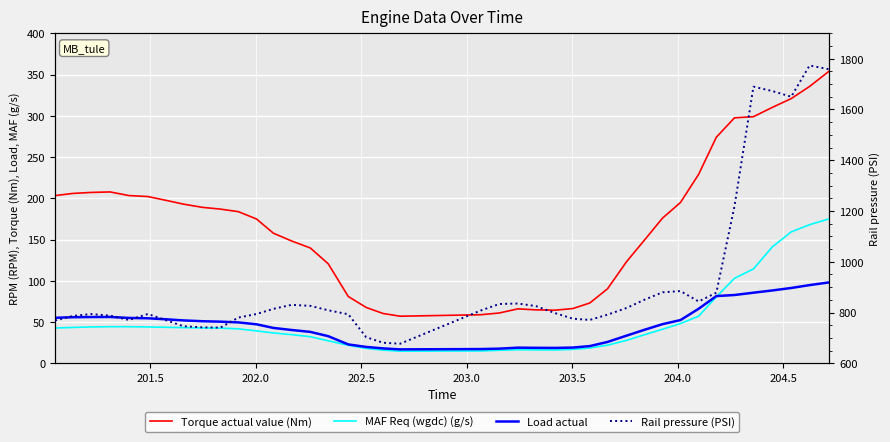

Reading right to left, list all the values displayed in this chart.

Torque actual value (Nm): 354.1	335.5	320.8	310.1	298.9	297.5	274.0	229.0	194.9	176.0	149.6	123.4	90.3	73.1	66.4	64.4	64.8	66.0	61.0	58.9	57.1	60.4	67.7	81.0	120.6	139.8	148.3	157.7	174.9	183.8	186.9	189.0	192.9	197.6	202.1	203.3	207.7	207.1	205.9	203.3
MAF Req (wgdc) (g/s): 175.1	168.0	159.3	141.0	114.4	103.0	80.6	57.1	48.2	41.3	34.7	27.9	22.0	18.6	16.9	16.2	16.3	16.5	15.8	15.0	14.7	16.0	18.1	21.9	27.3	32.3	34.8	36.8	39.3	41.8	42.7	42.9	43.3	43.7	44.1	44.4	44.4	44.1	43.5	42.8
Load actual: 98.1	94.8	91.3	88.3	85.6	82.8	81.5	66.1	52.4	47.5	40.7	33.6	25.9	20.9	19.1	18.7	18.8	19.0	17.8	17.3	16.9	18.1	19.9	22.9	32.9	38.1	40.4	42.9	47.3	49.6	50.5	51.0	52.0	53.4	54.6	55.0	56.2	56.1	55.9	55.2
Rail pressure (PSI): 1758.1	1773.1	1650.0	1672.4	1689.6	1218.4	878.2	843.6	884.6	879.7	850.8	818.2	791.6	770.9	775.8	797.6	825.4	835.6	833.7	807.9	677.3	681.0	702.9	793.3	808.9	826.4	830.3	814.5	794.2	780.2	740.7	741.7	746.0	770.3	794.3	770.8	787.8	794.1	786.7	768.8